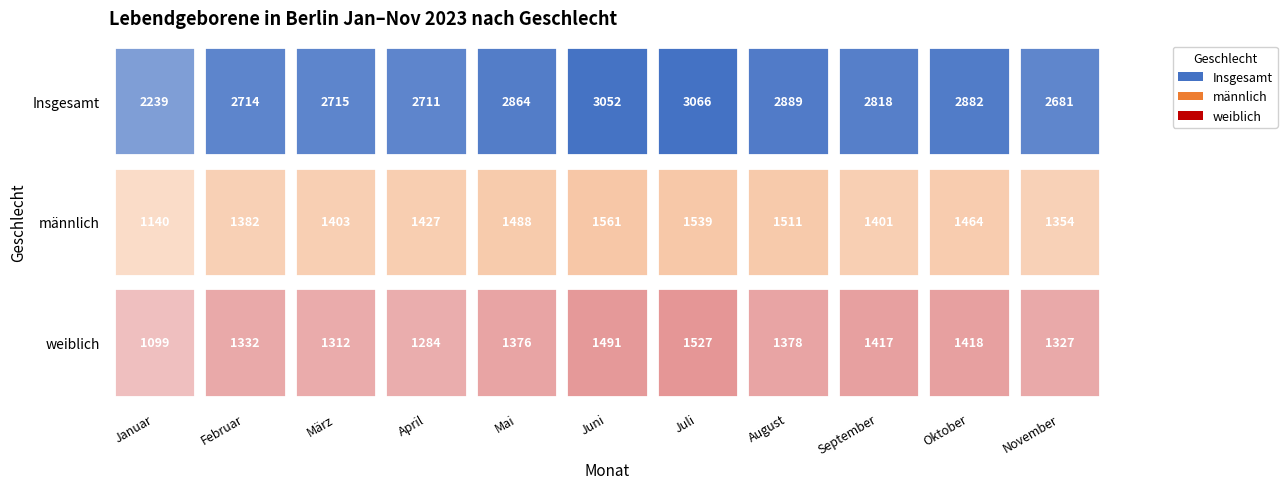

The männlich series shows 367 at April. True or false?

False